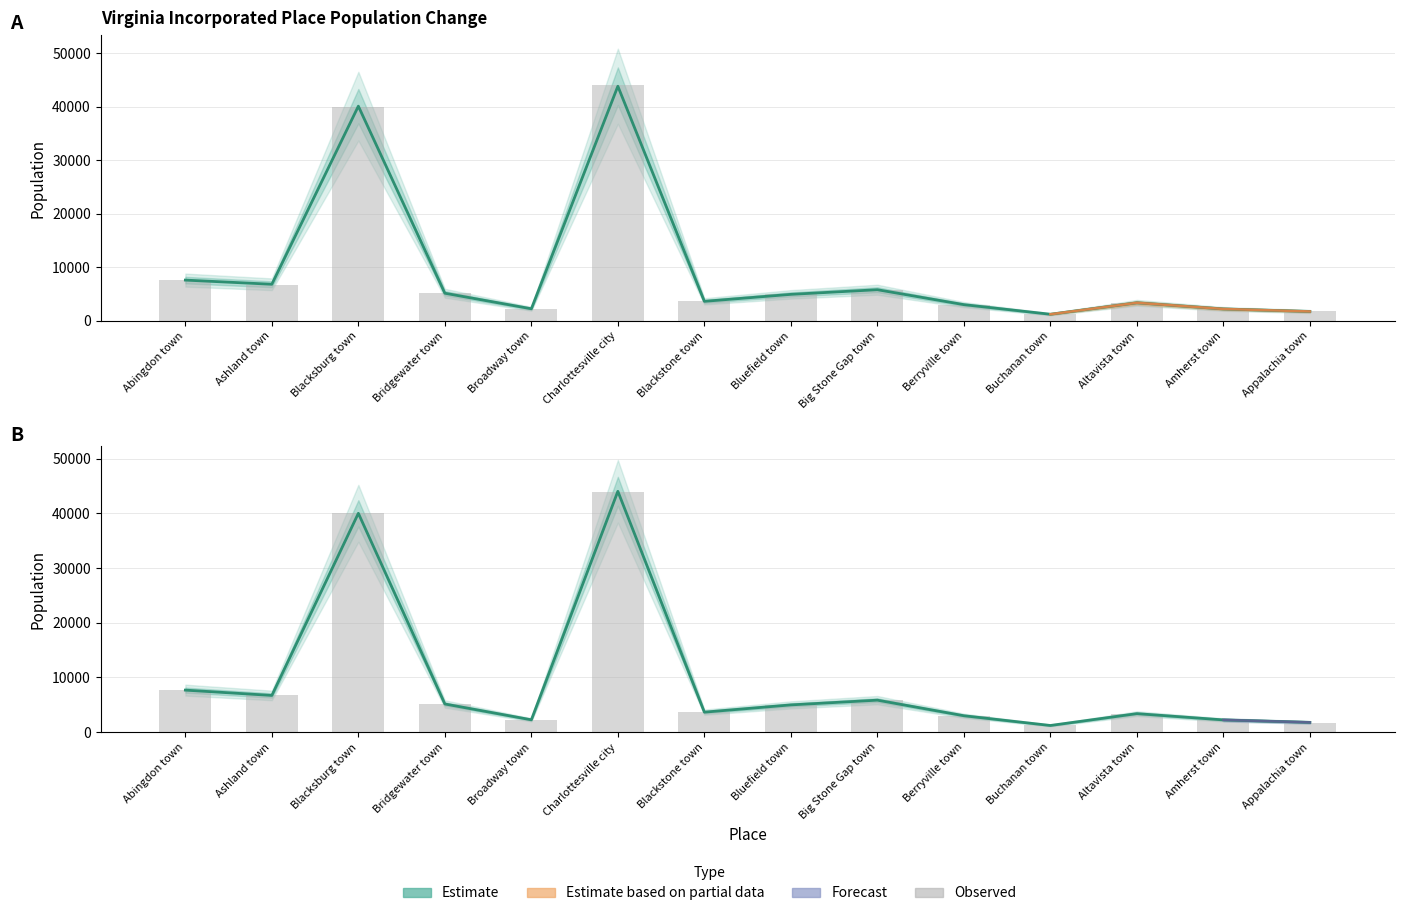

Reading left to right, list all the values displayed in this chart.

July 1, 2002 Population: 7619	6840	40108	5167	2262	43833	3653	4956	5823	3034	1240	3381	2232	1765
July 1, 2001 Population: 7687	6716	39988	5156	2265	44008	3663	4989	5855	3008	1228	3392	2248	1795